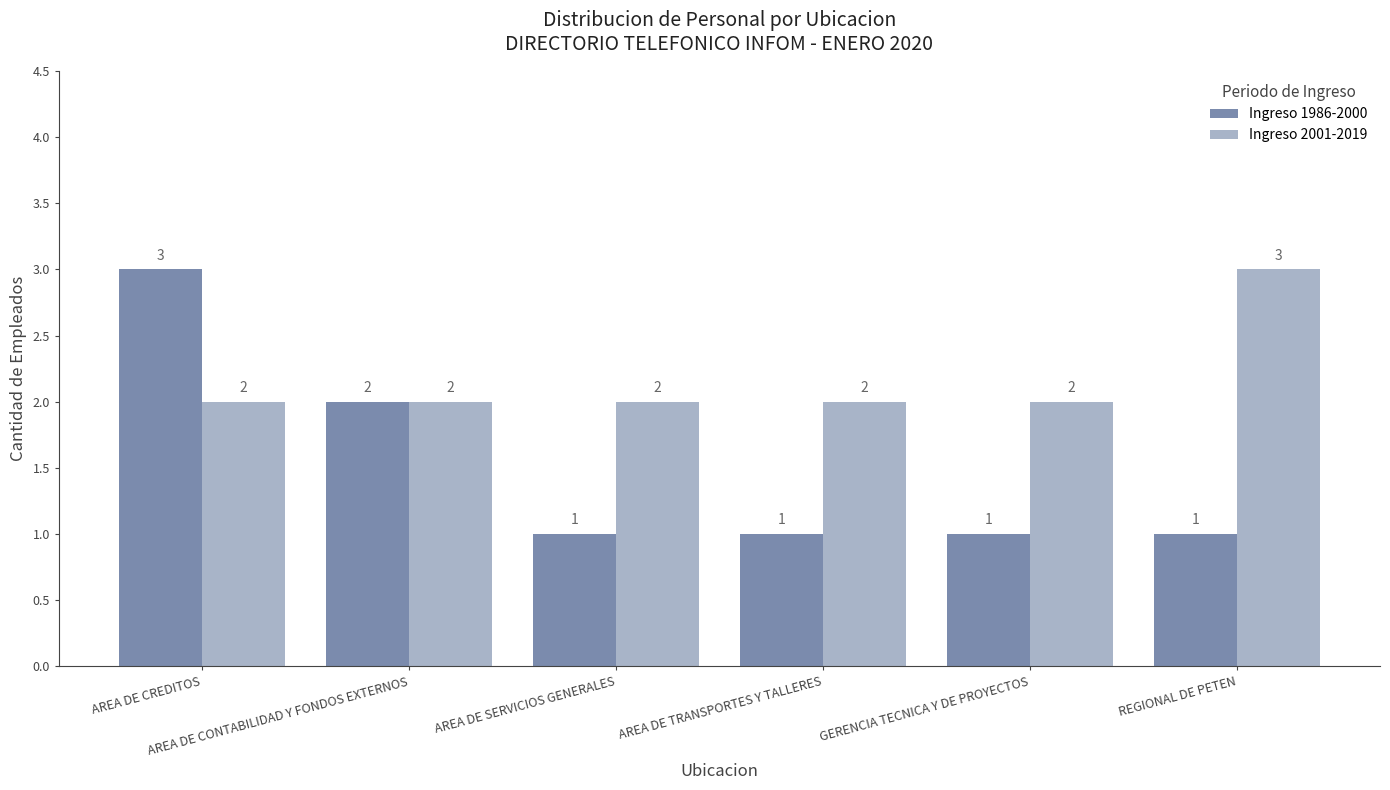

Reading left to right, what are all the values shown in this chart?

Ingreso 1986-2000: AREA DE CREDITOS=3	AREA DE CONTABILIDAD Y FONDOS EXTERNOS=2	AREA DE SERVICIOS GENERALES=1	AREA DE TRANSPORTES Y TALLERES=1	GERENCIA TECNICA Y DE PROYECTOS=1	REGIONAL DE PETEN=1
Ingreso 2001-2019: AREA DE CREDITOS=2	AREA DE CONTABILIDAD Y FONDOS EXTERNOS=2	AREA DE SERVICIOS GENERALES=2	AREA DE TRANSPORTES Y TALLERES=2	GERENCIA TECNICA Y DE PROYECTOS=2	REGIONAL DE PETEN=3